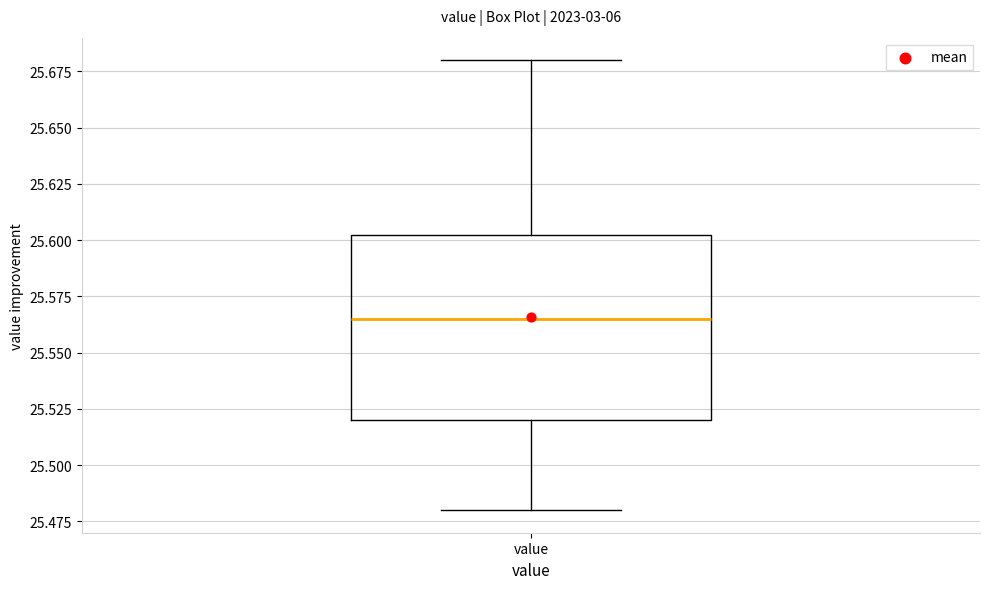

Where does the upper whisker of the box for value end on the y-axis? The values are not printed on the chart, so give them approximately, as read against the axis.

25.680